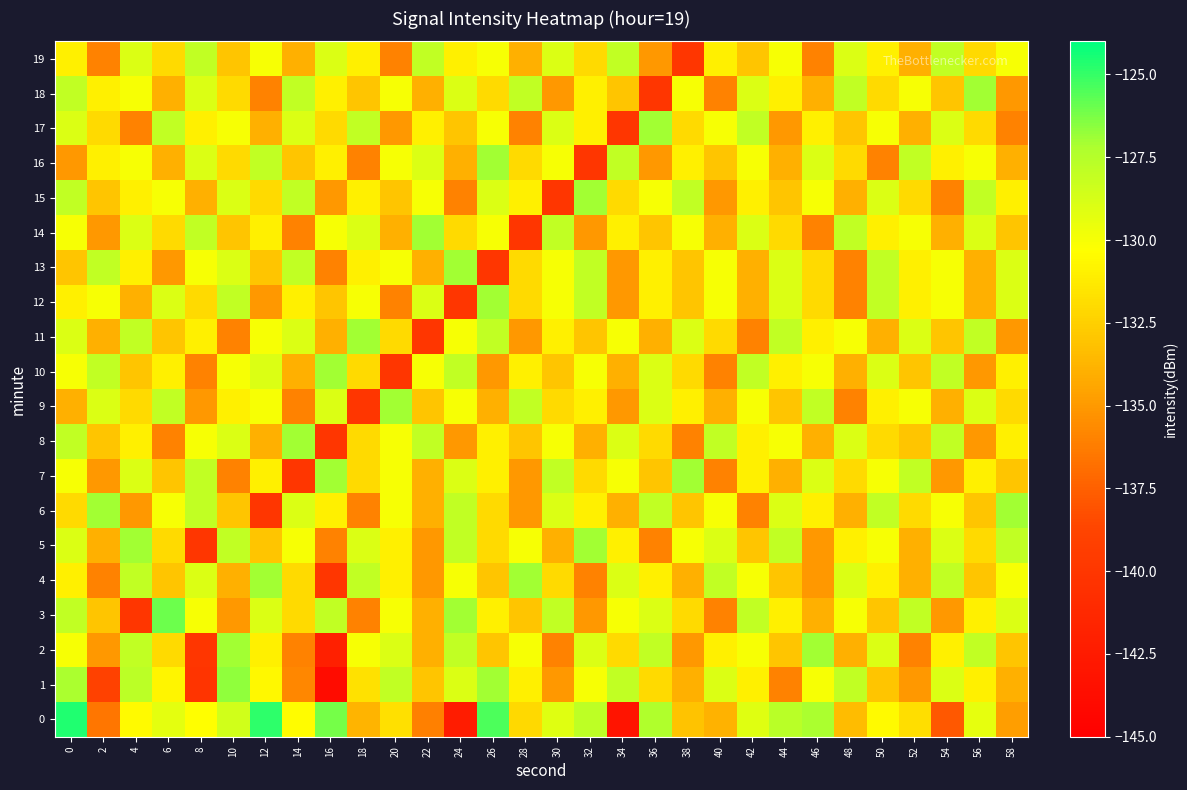

What is the total value across all series at 22?

-2648.1